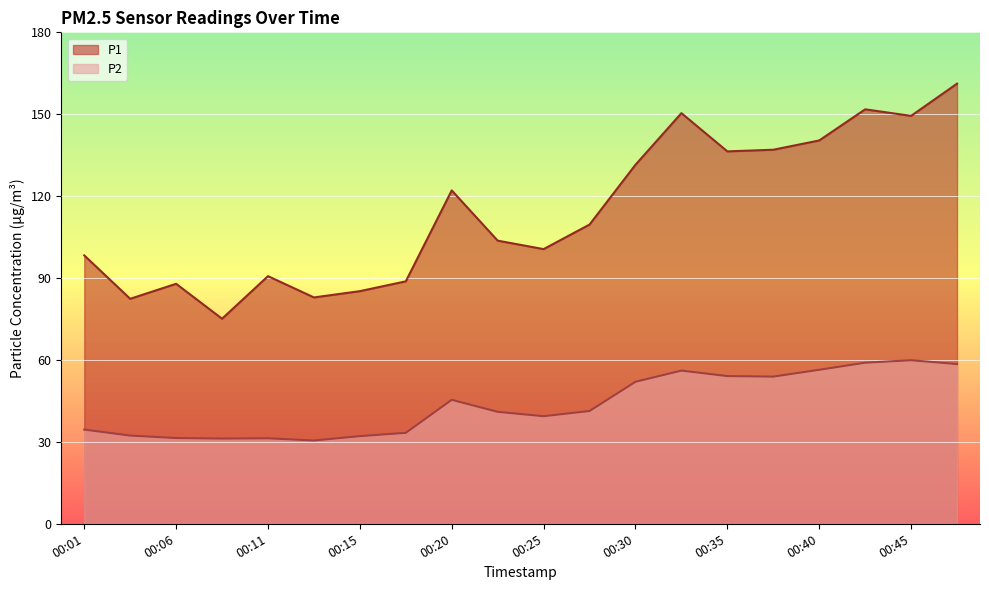

How many interior local valleys does the P2 series have?

4